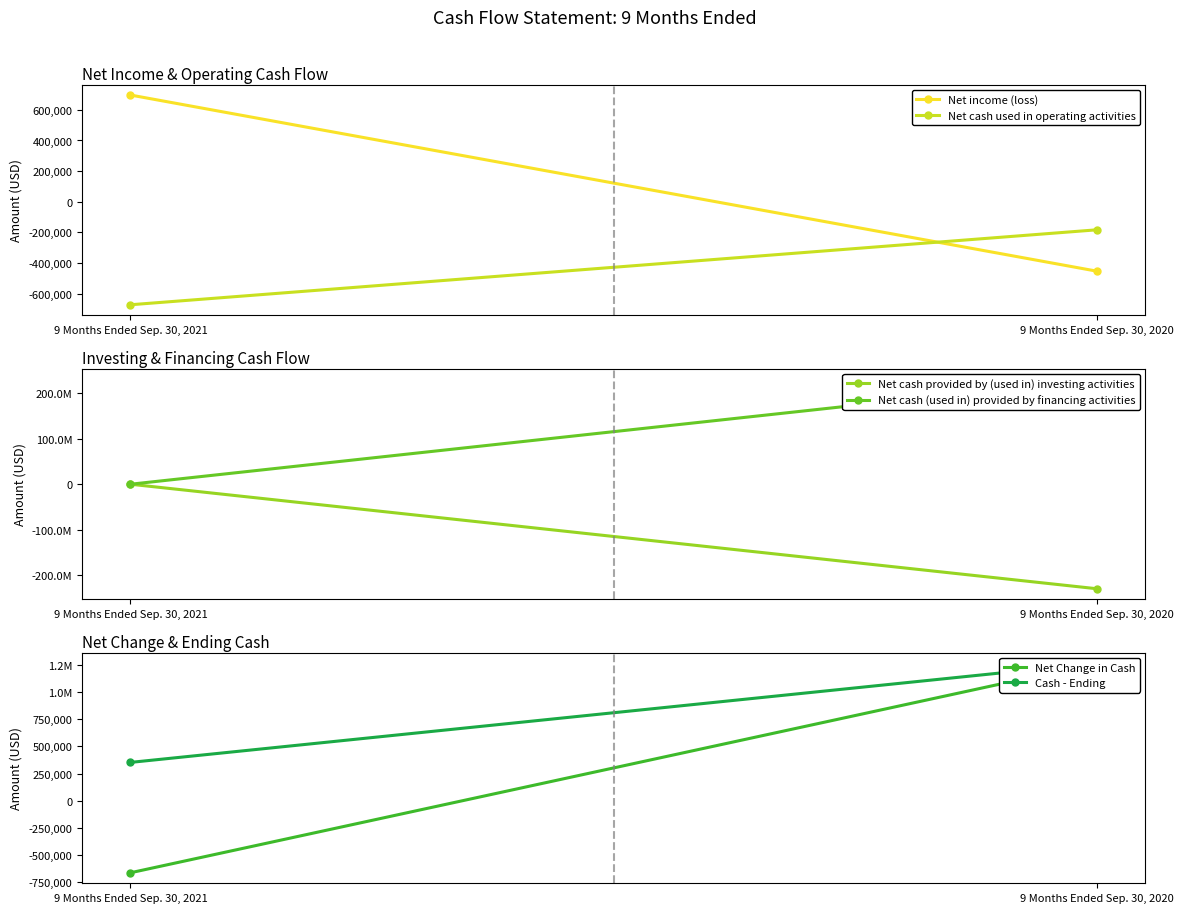

Reading left to right, extract all data points from this chart.

Net income (loss): 696532	-453098
Net cash used in operating activities: -672023	-182801
Net cash provided by (used in) investing activities: 13368	-230000000
Net cash (used in) provided by financing activities: -5450	231451513
Net Change in Cash: -664105	1268712
Cash - Ending: 353032	1268712